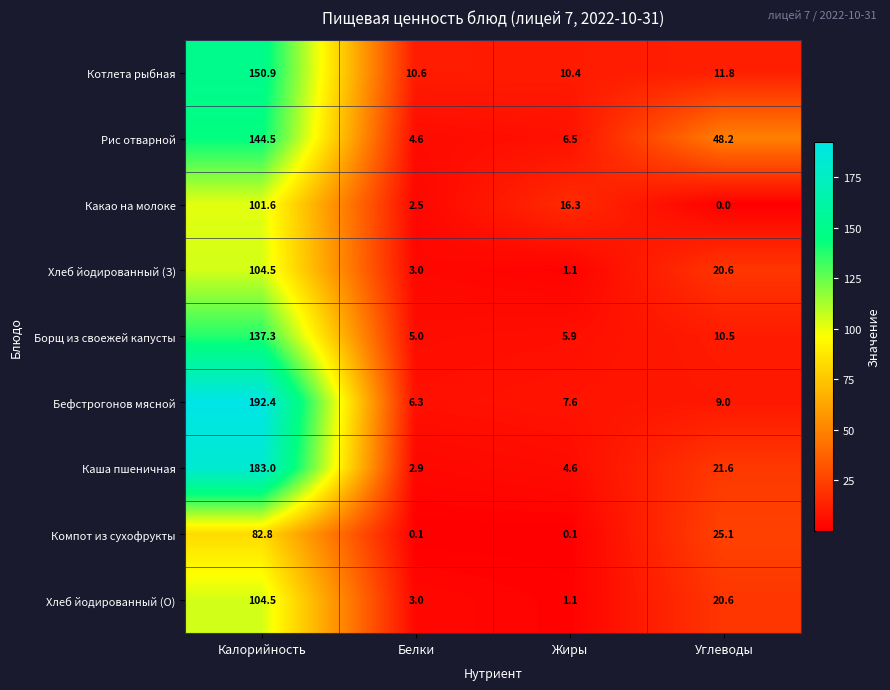

Between Белки and Углеводы, which series saw the biggest shift?

Рис отварной